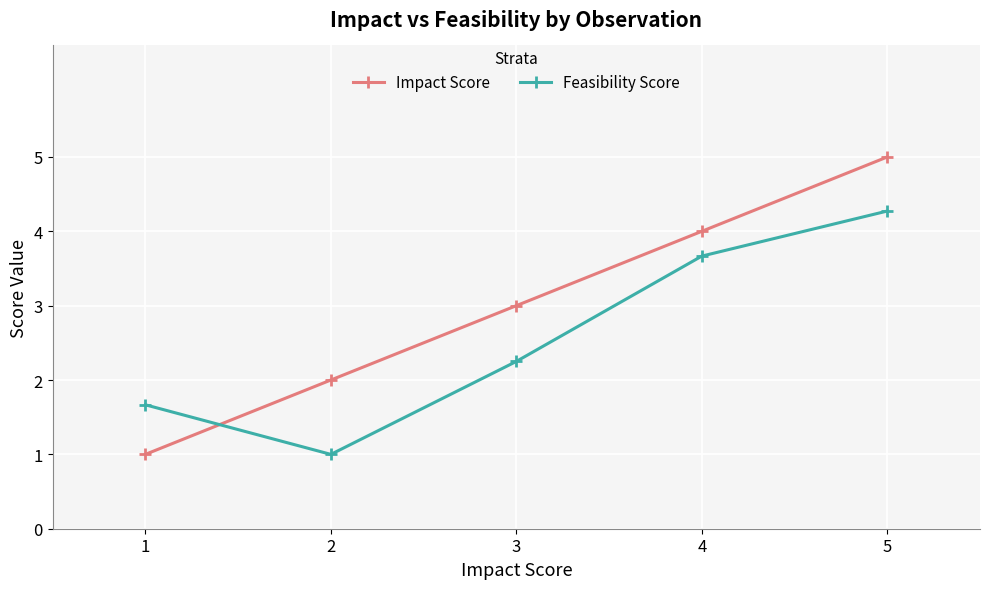

At which label is Feasibility Score closest to 2?

3